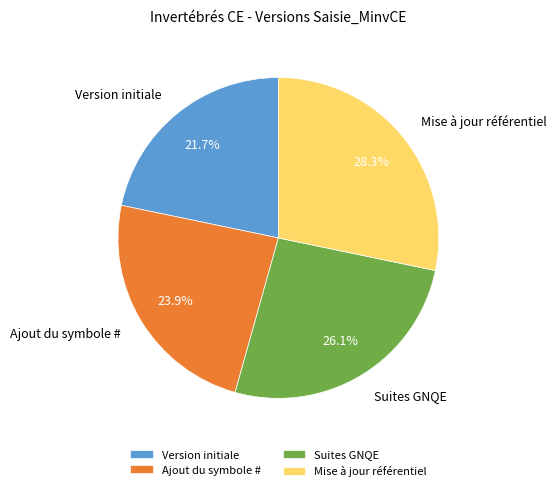

To the nearest percent, what percentage of the pie is Suites GNQE?

26%